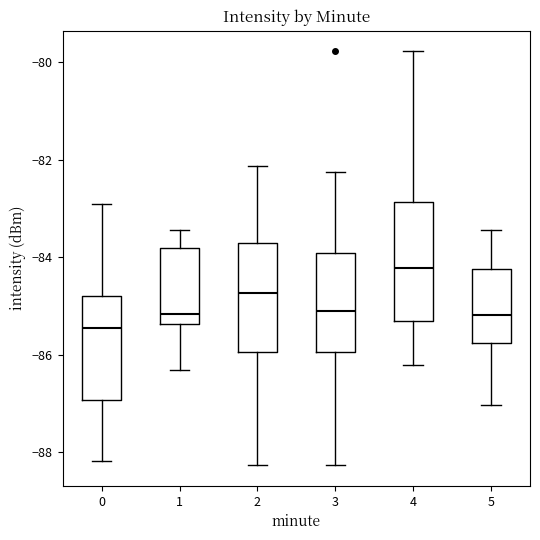

Where does the upper whisker of the box at x = 3 end on the y-axis? The values are not printed on the chart, so give them approximately, as read against the axis.

-82.2